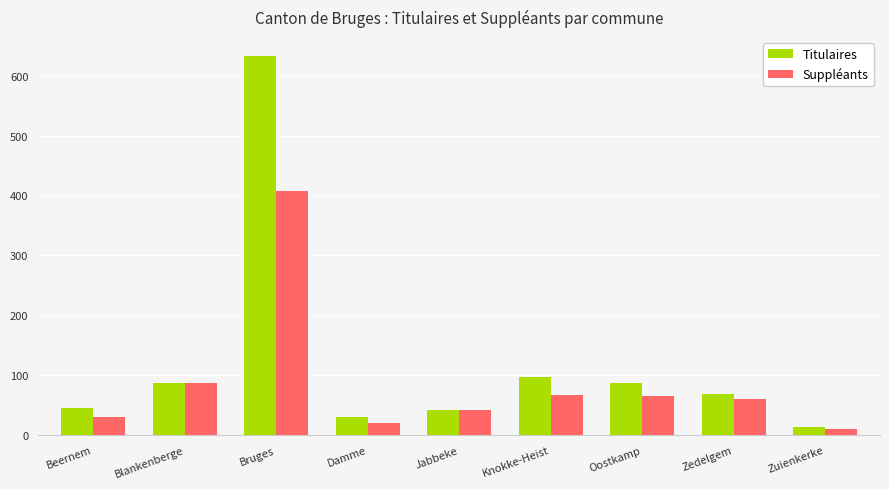

List the series in order of their peak value, highest first.

Titulaires, Suppléants